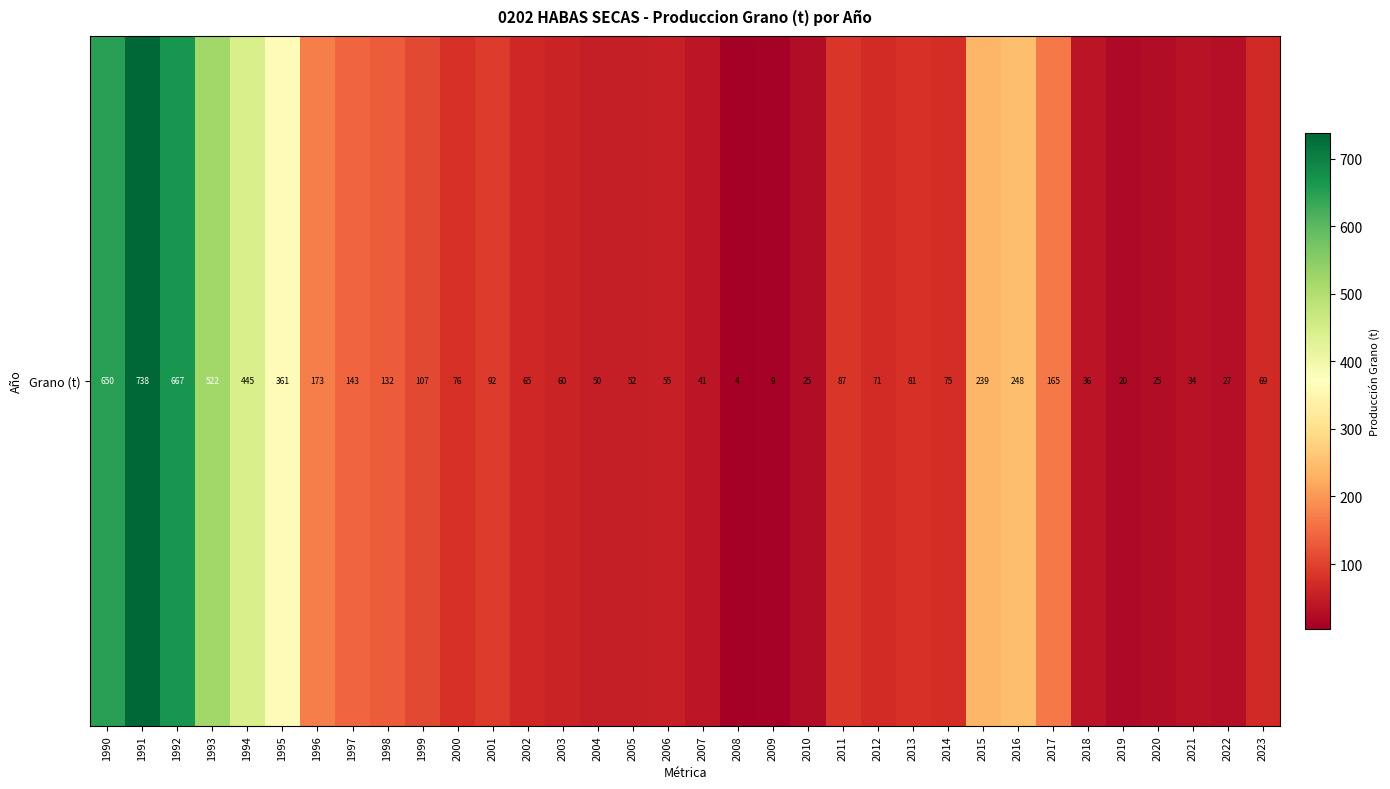

How many series are shown in this chart?

1